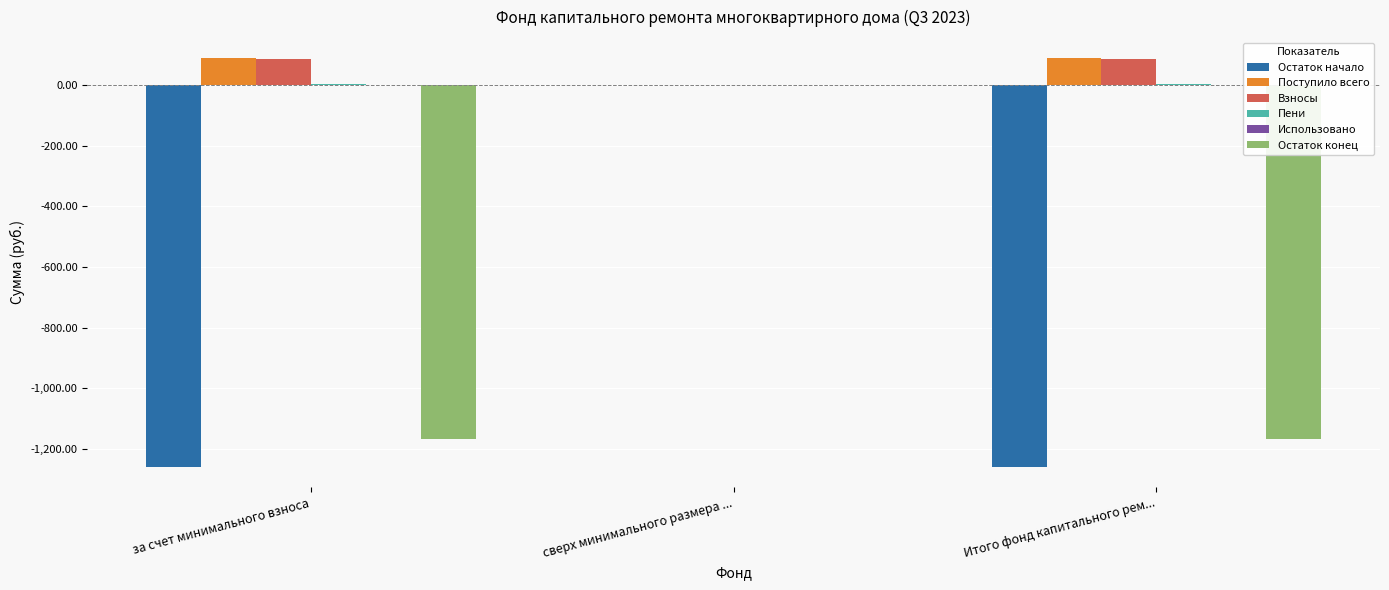

Count the number of categories in the chart.

3